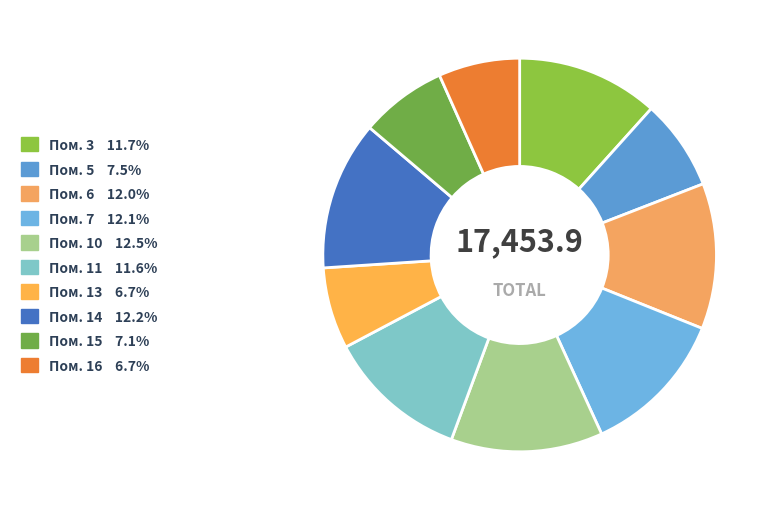

Count the number of slices in the pie.

10